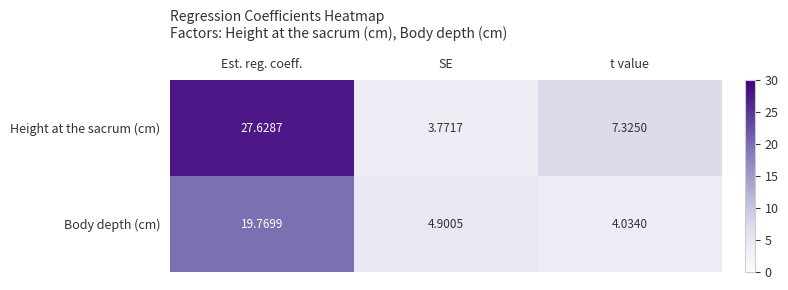

At how many categories does at least one series exceed 7?

2